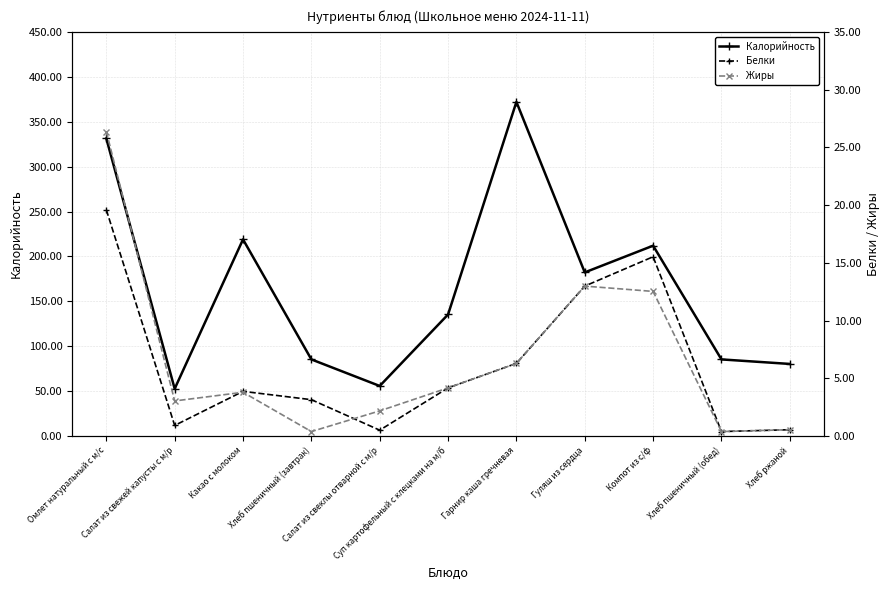

Rank the series by their maximum value, from lowest to highest.

Белки, Жиры, Калорийность